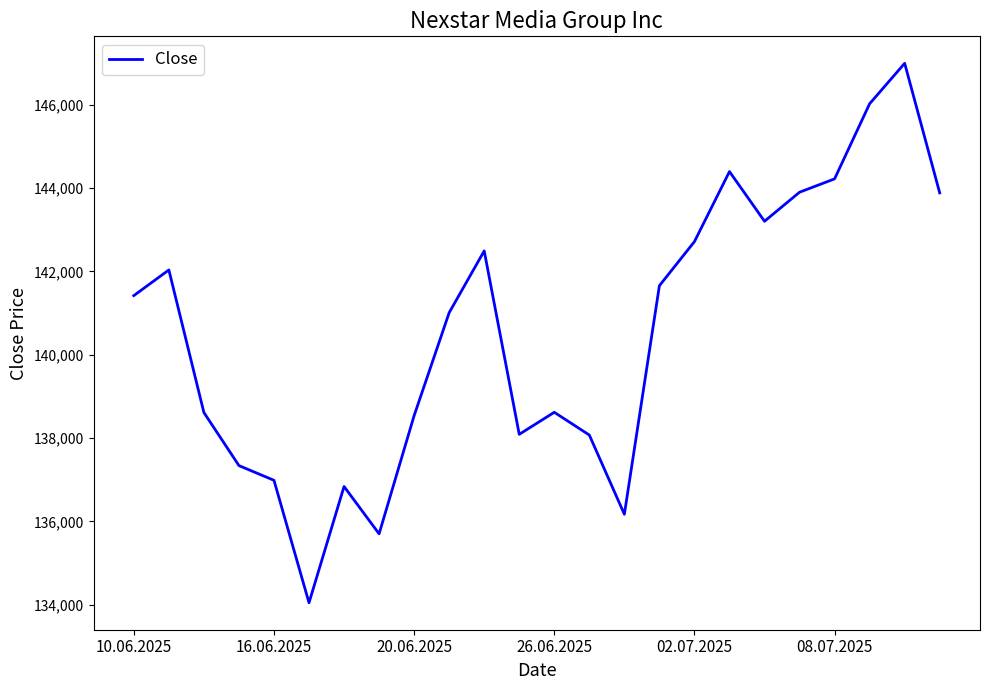

What is the greatest value displayed?

146990